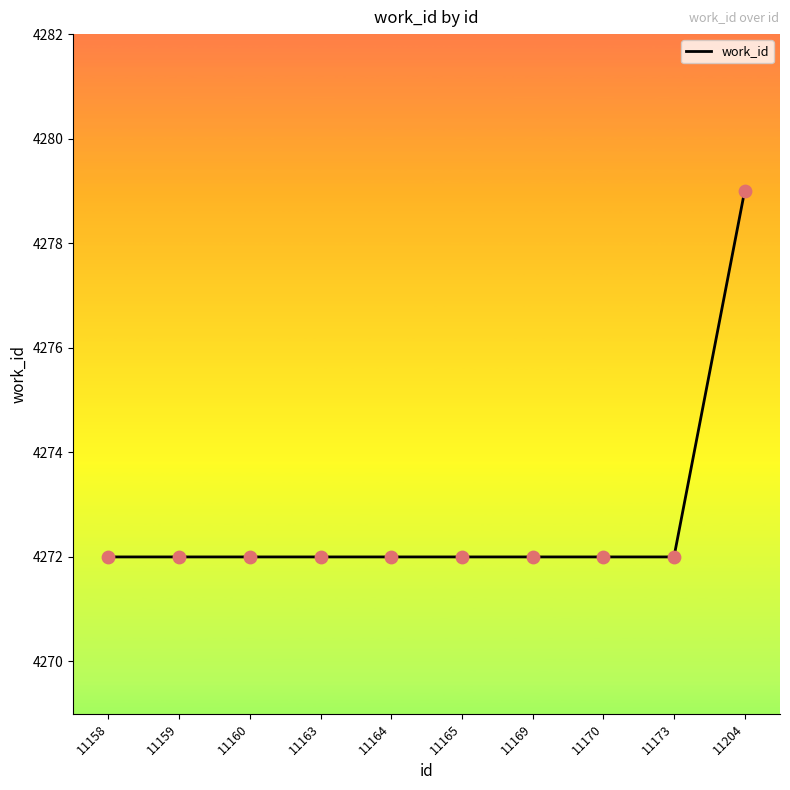

Approximately how many times larger is the value at 11170 compared to 11165?

1.0